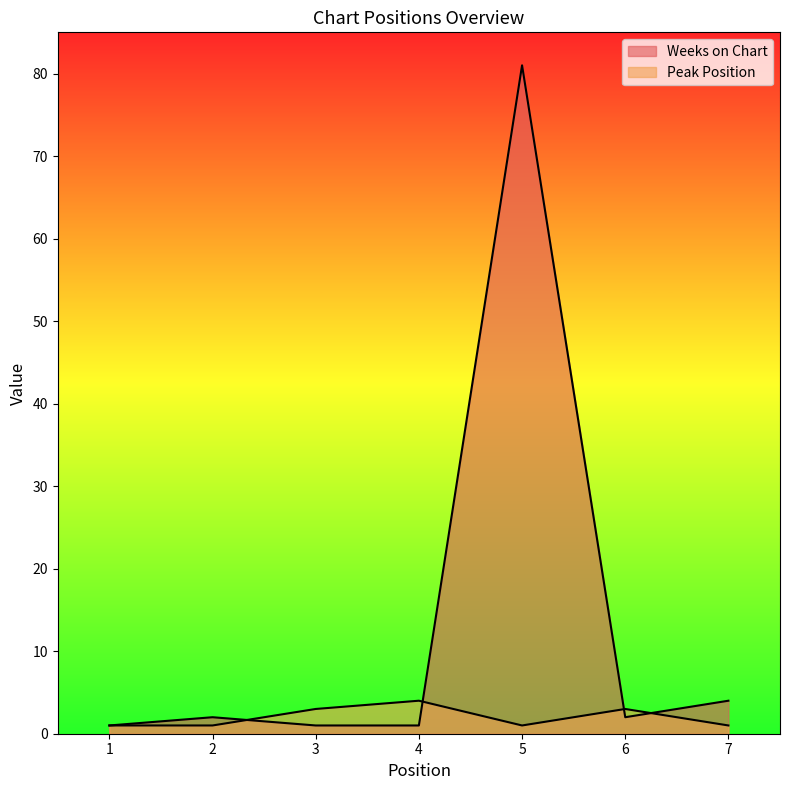

Is it true that Weeks on Chart equals 1 at 1?

True